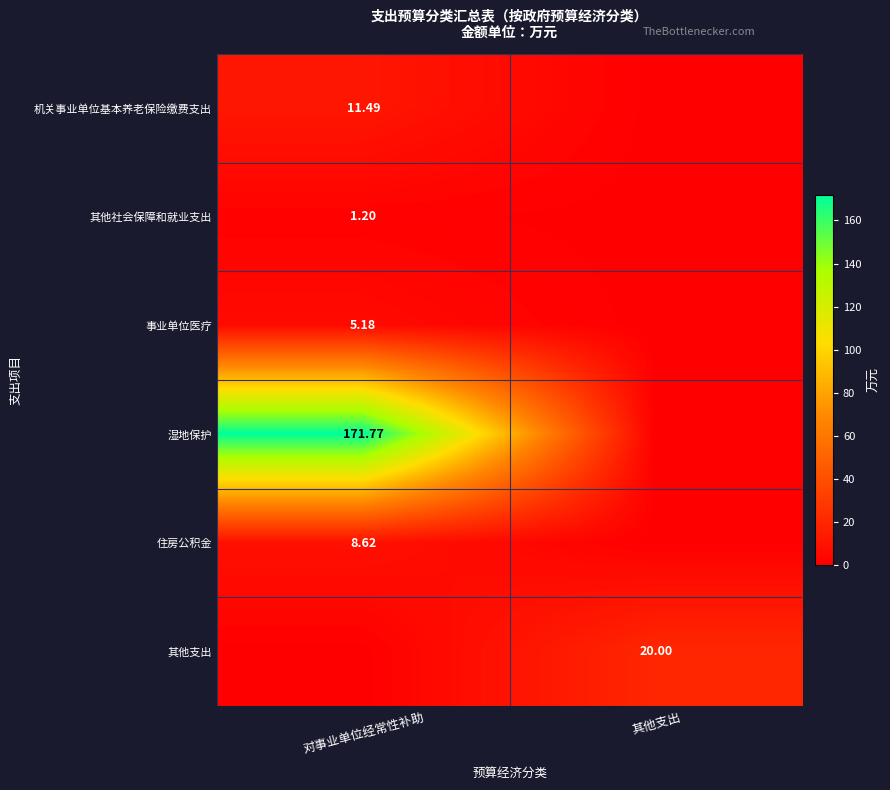

What is the difference between the maximum and minimum values in the 事业单位医疗 series?

5.2